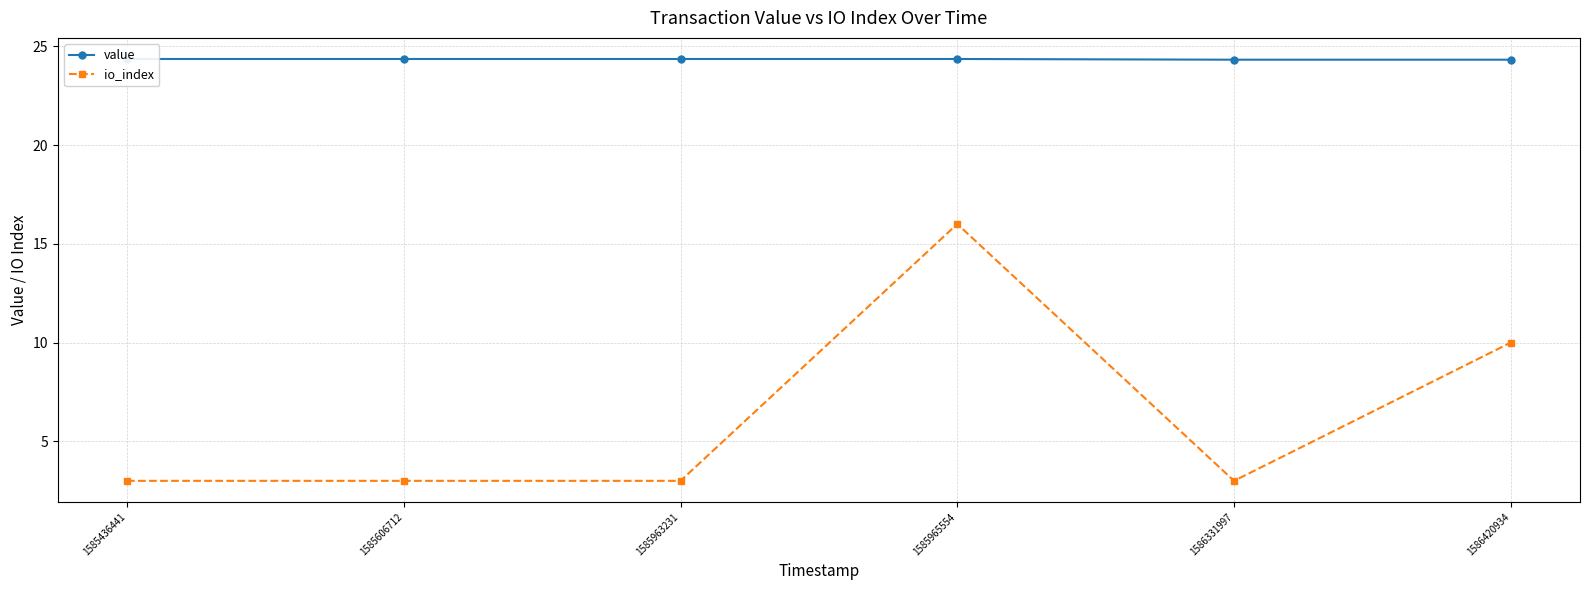

Reading left to right, transcribe all the data shown in this chart.

value: 24.4	24.4	24.4	24.4	24.3	24.3
io_index: 3.0	3.0	3.0	16.0	3.0	10.0